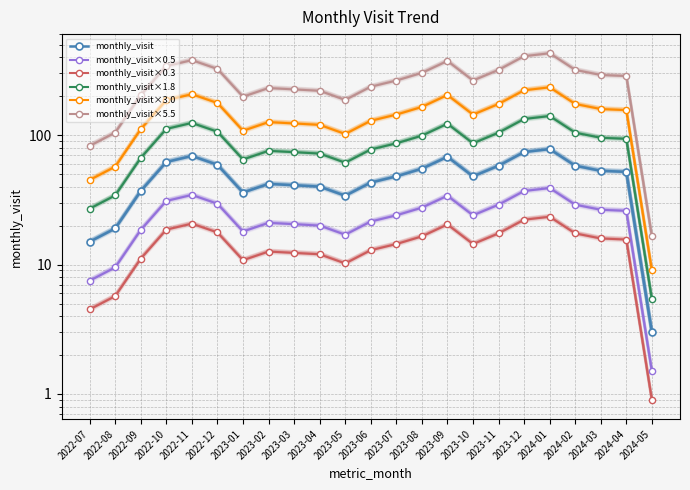

Reading left to right, list all the values displayed in this chart.

monthly_visit: 15.0	19.0	37.0	62.0	69.0	59.0	36.0	42.0	41.0	40.0	34.0	43.0	48.0	55.0	68.0	48.0	58.0	74.0	78.0	58.0	53.0	52.0	3.0
monthly_visit×0.5: 7.5	9.5	18.5	31.0	34.5	29.5	18.0	21.0	20.5	20.0	17.0	21.5	24.0	27.5	34.0	24.0	29.0	37.0	39.0	29.0	26.5	26.0	1.5
monthly_visit×0.3: 4.5	5.7	11.1	18.6	20.7	17.7	10.8	12.6	12.3	12.0	10.2	12.9	14.4	16.5	20.4	14.4	17.4	22.2	23.4	17.4	15.9	15.6	0.9
monthly_visit×1.8: 27.0	34.2	66.6	111.6	124.2	106.2	64.8	75.6	73.8	72.0	61.2	77.4	86.4	99.0	122.4	86.4	104.4	133.2	140.4	104.4	95.4	93.6	5.4
monthly_visit×3.0: 45.0	57.0	111.0	186.0	207.0	177.0	108.0	126.0	123.0	120.0	102.0	129.0	144.0	165.0	204.0	144.0	174.0	222.0	234.0	174.0	159.0	156.0	9.0
monthly_visit×5.5: 82.5	104.5	203.5	341.0	379.5	324.5	198.0	231.0	225.5	220.0	187.0	236.5	264.0	302.5	374.0	264.0	319.0	407.0	429.0	319.0	291.5	286.0	16.5